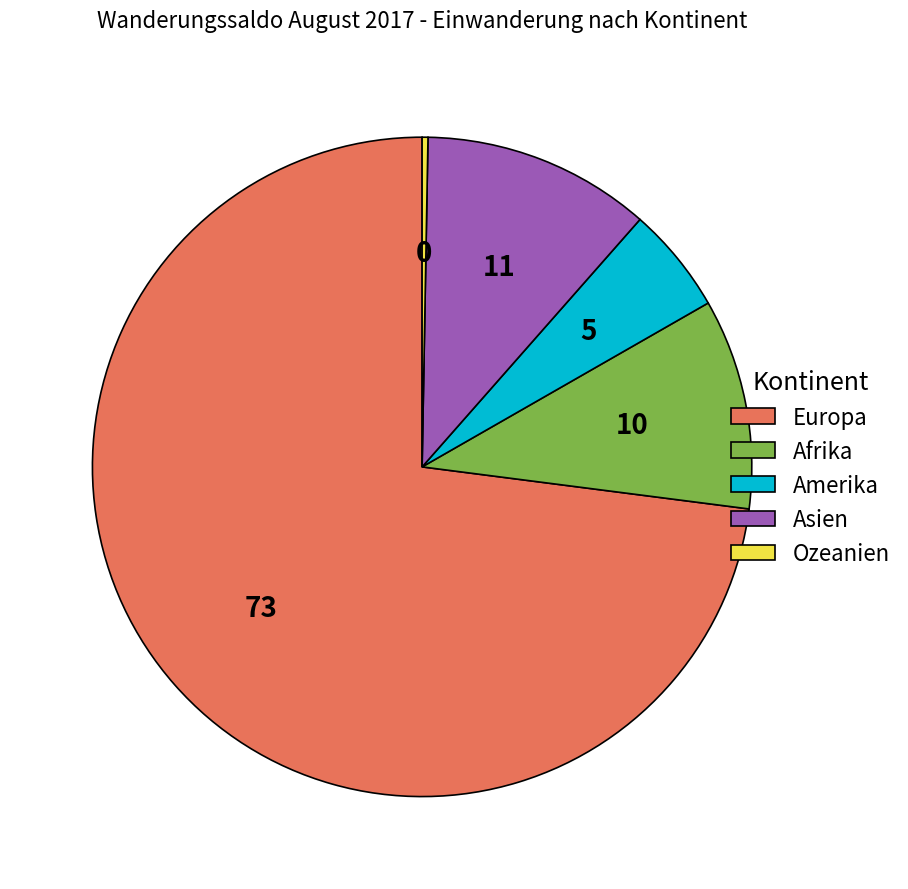

Is there a majority slice in this chart?

Yes